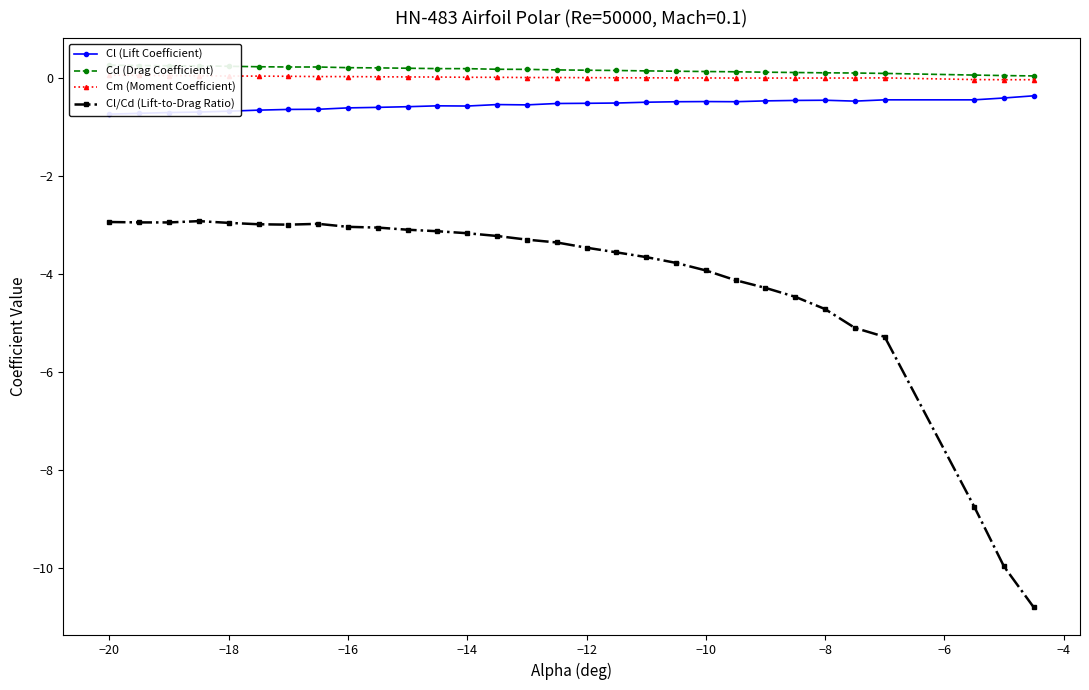

What is the highest value of the Cl/Cd (Lift-to-Drag Ratio) series?

-2.9